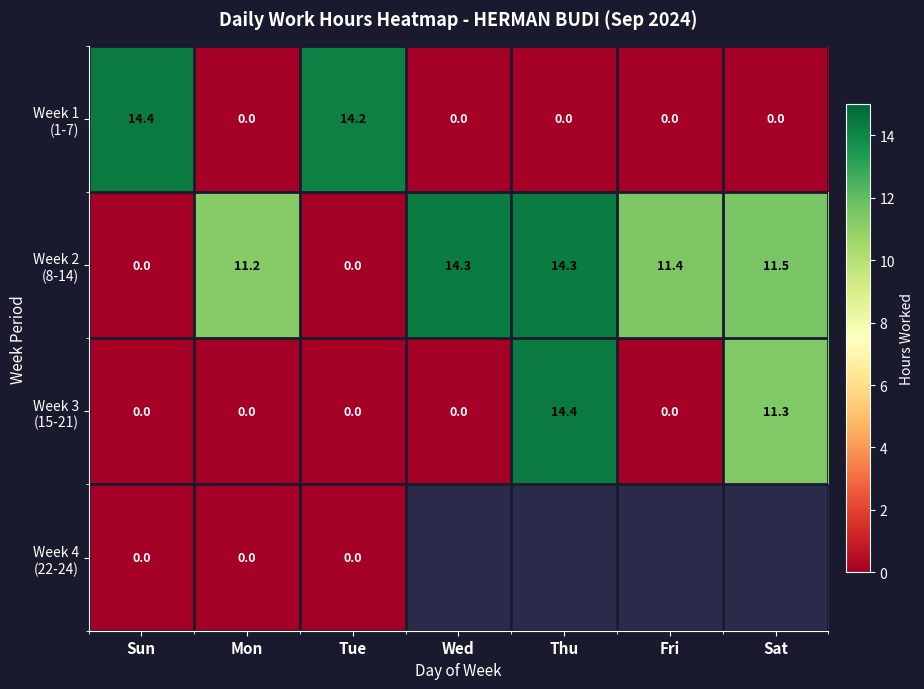

At which label is Week 4 (22-24) closest to 0?

Sun